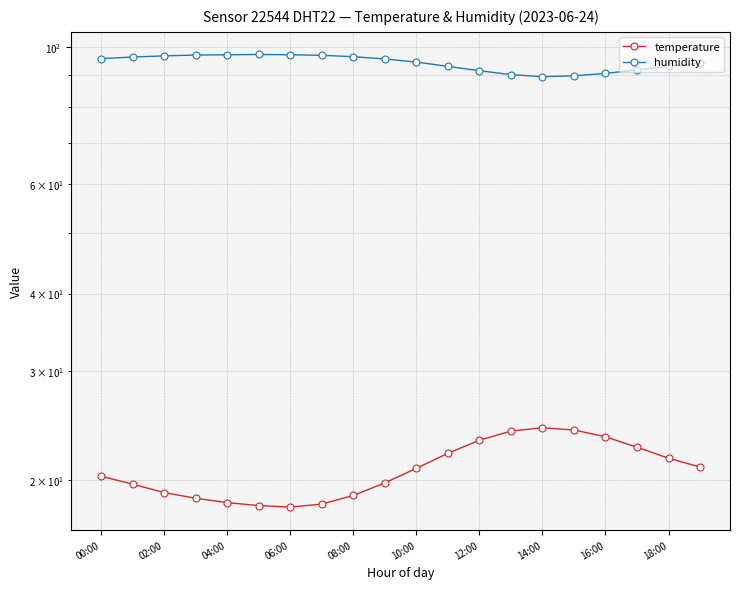

How many series are shown in this chart?

2